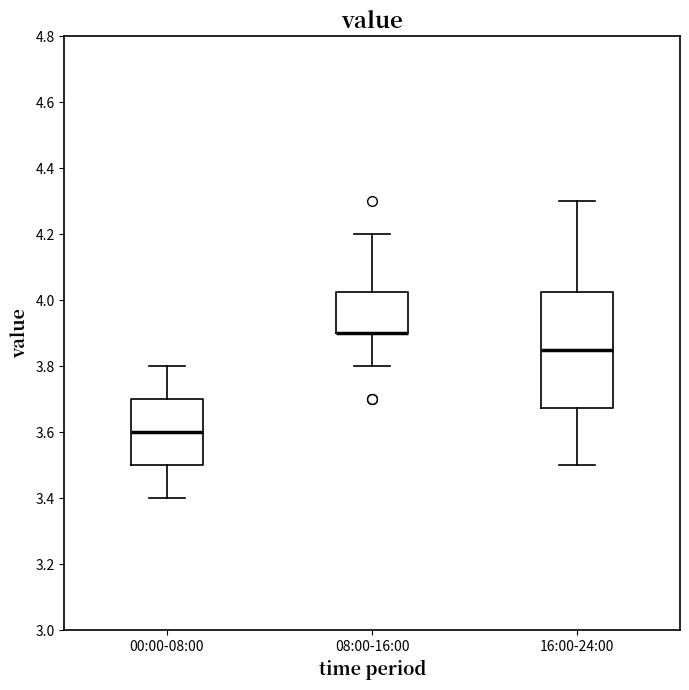

Reading left to right, transcribe this box plot: for each box, give where its median line is, the range the box spans, and where its two whiskers end, as read against the y-axis. The values are not printed on the chart, so give them approximately, as read against the axis.

00:00-08:00: median 3.60, box 3.50 to 3.70, whiskers 3.40 to 3.80
08:00-16:00: median 3.90 (drawn on the box's lower edge), box 3.90 to 4.02, whiskers 3.80 to 4.20
16:00-24:00: median 3.86, box 3.68 to 4.02, whiskers 3.50 to 4.30